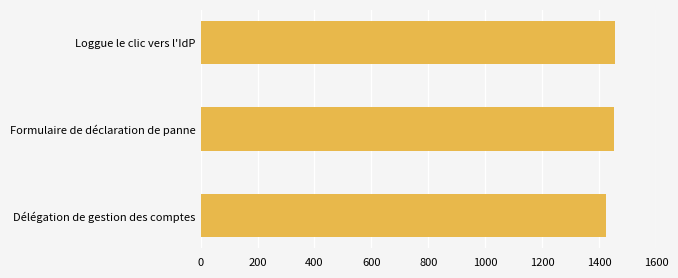

What is the change in value from Loggue le clic vers l'IdP to Délégation de gestion des comptes?

-32